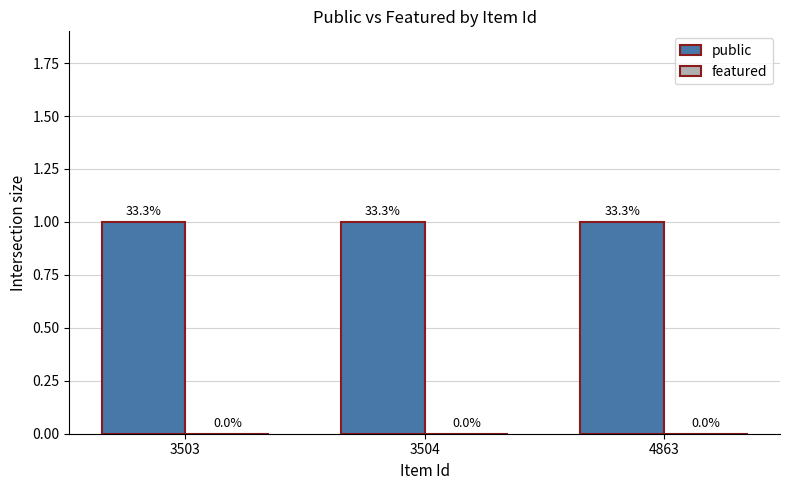

List the series in order of their peak value, lowest first.

featured, public